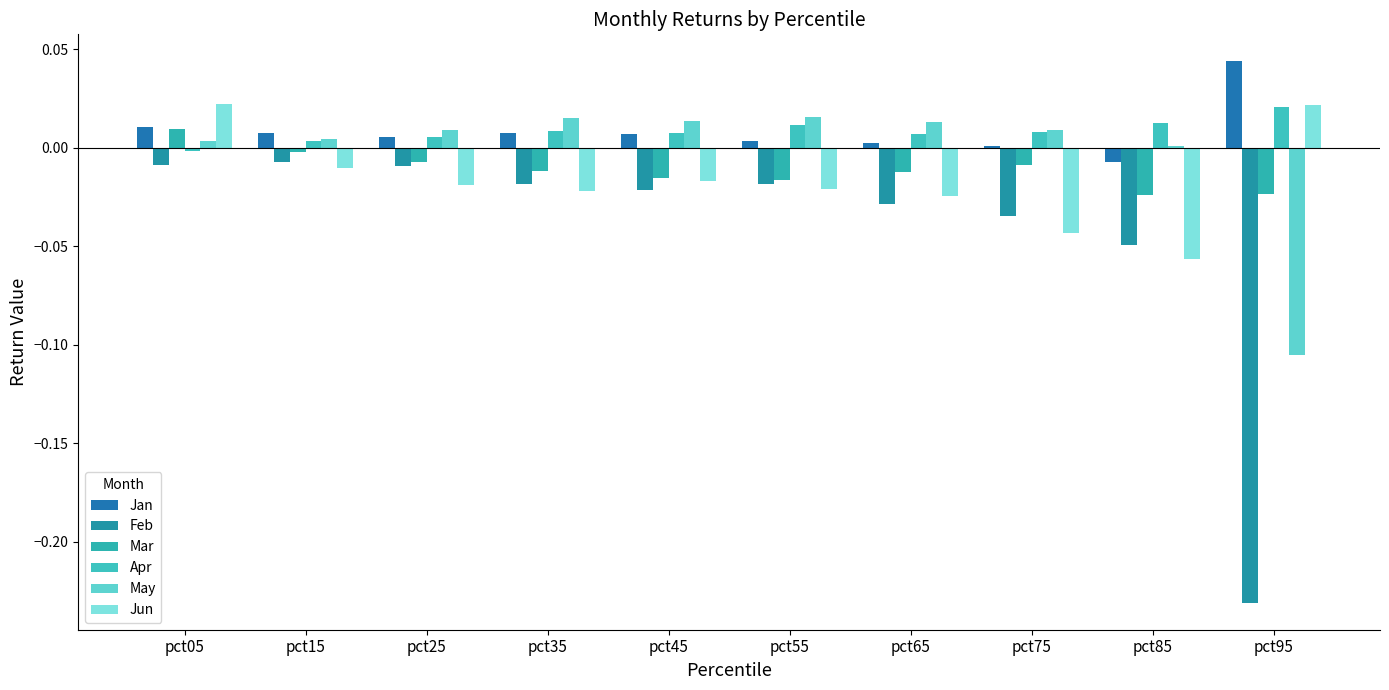

The Jun series shows -0.0 at pct65. True or false?

True